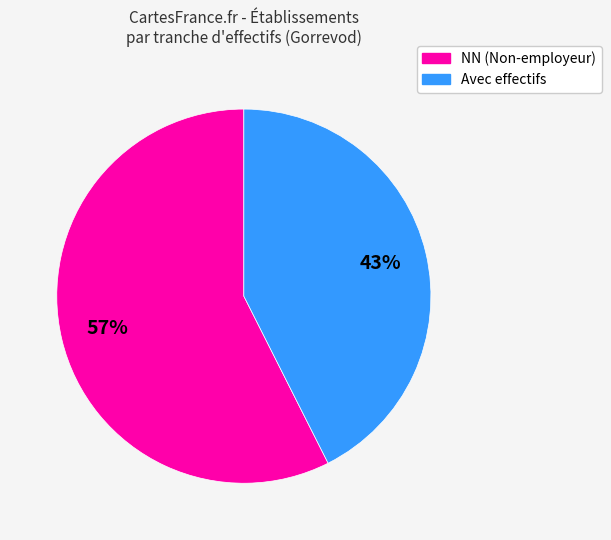

Is there any slice that represents more than half of the pie?

Yes